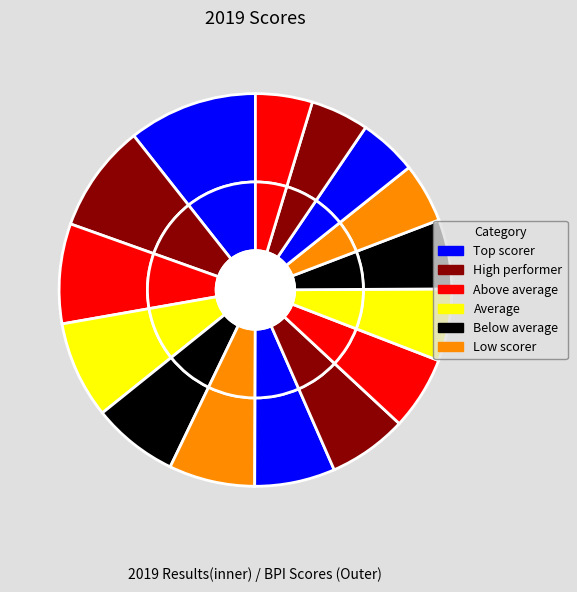

Does Ivan Tvrdik account for over 50% of the chart?

No